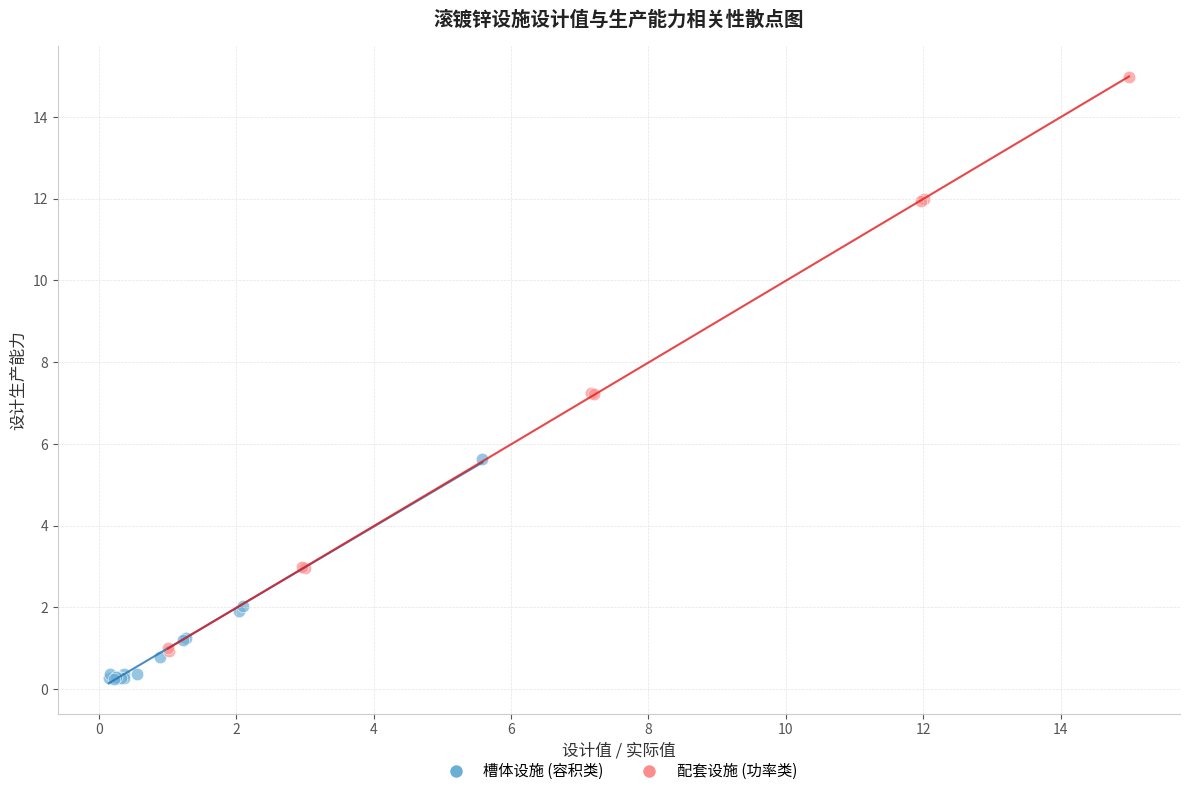

Which series has the largest Y range (max minus min)?

配套设施 (功率类)